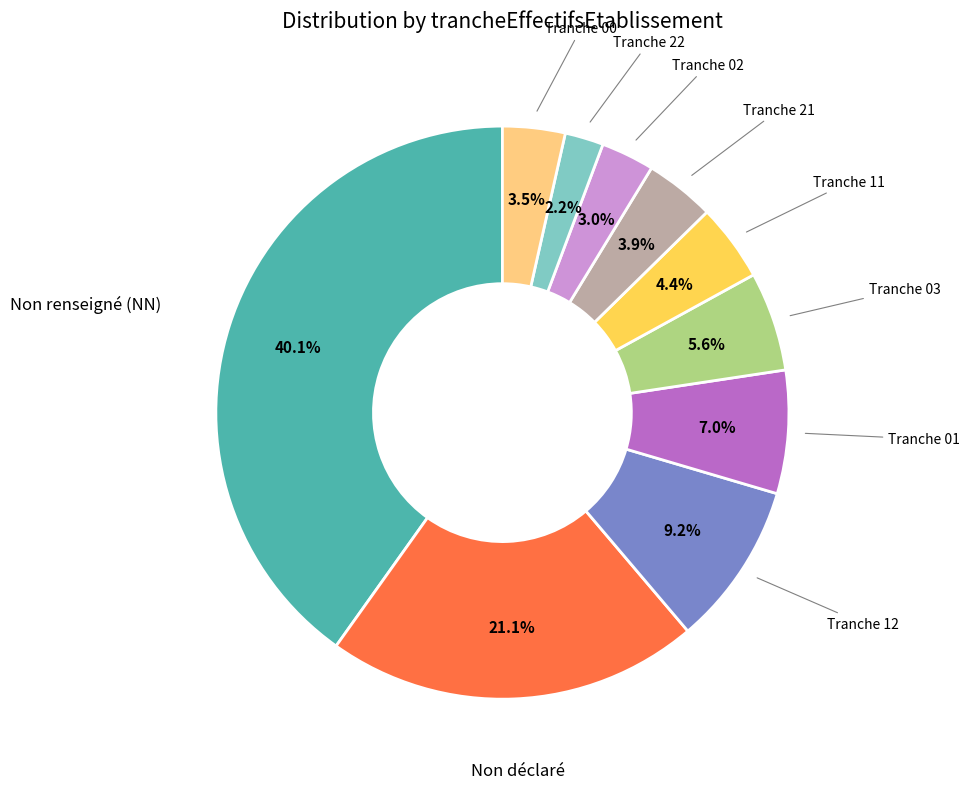

Is the sum of Tranche 21 and Tranche 12 greater than half?

No